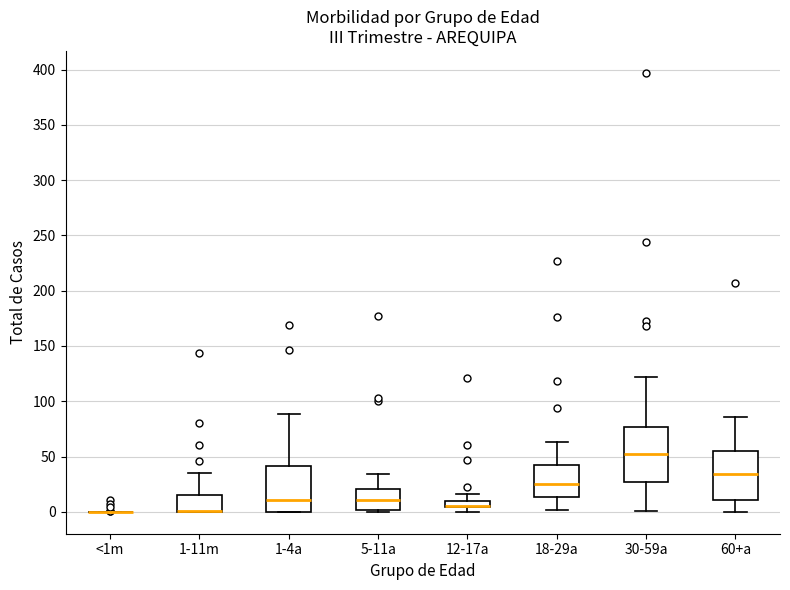

Which box is the tallest, from its lower edge to its upper edge?

30-59a